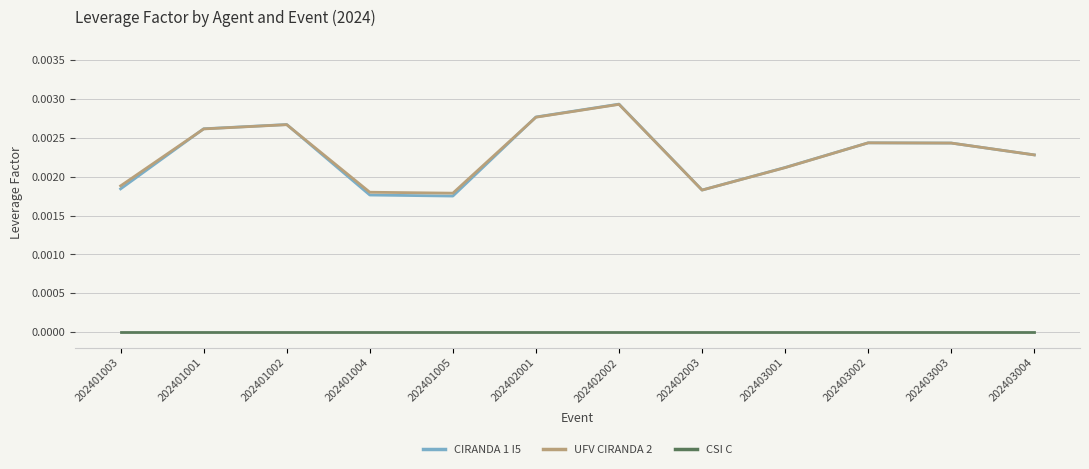

At how many categories does at least one series exceed 0?

12